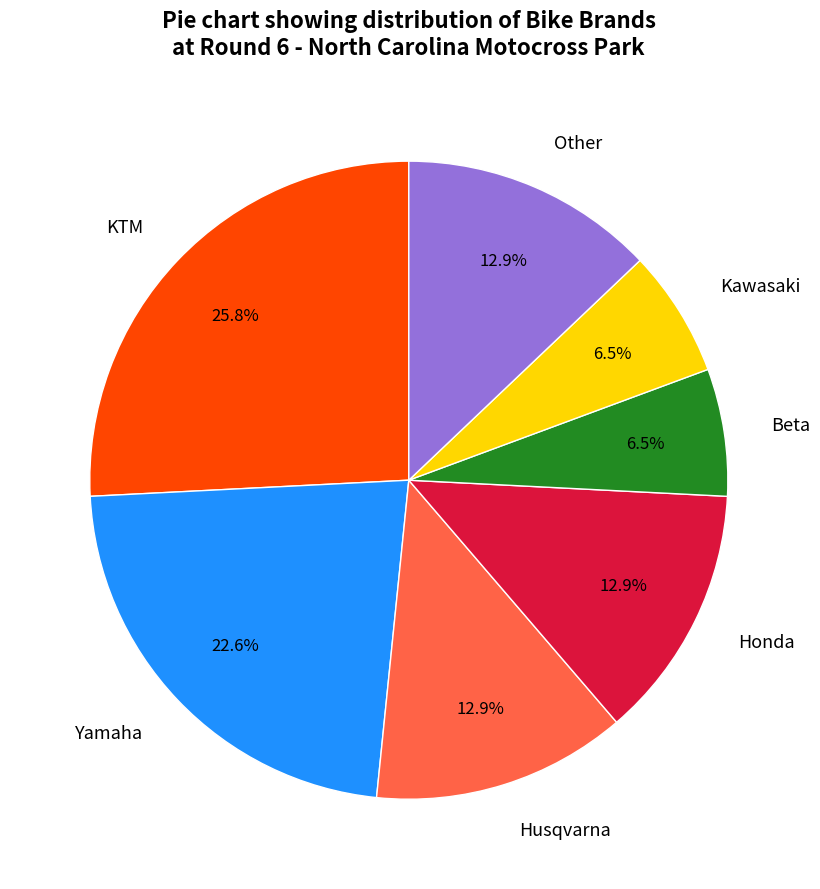

What is the largest slice in the pie chart?

KTM